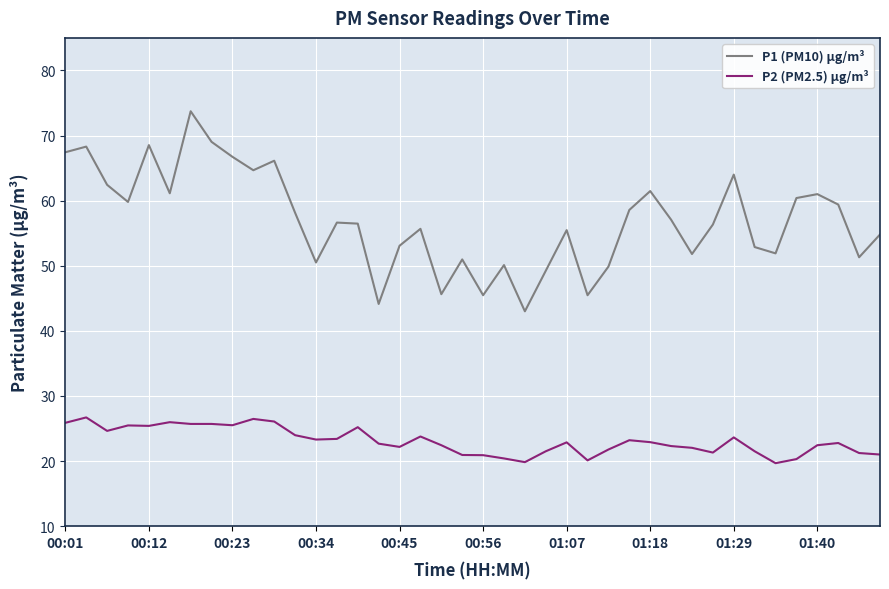

What is the maximum value shown in the chart?

73.7